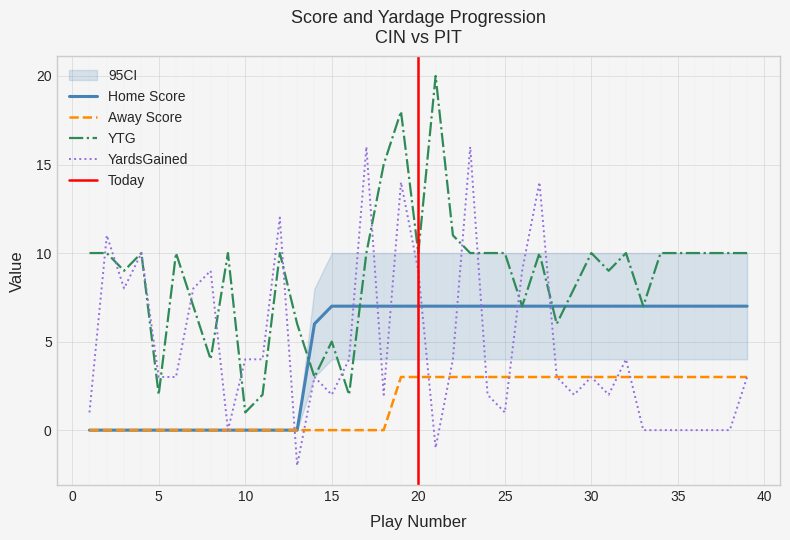

What is the difference between the maximum and minimum values in the Home Score series?

7